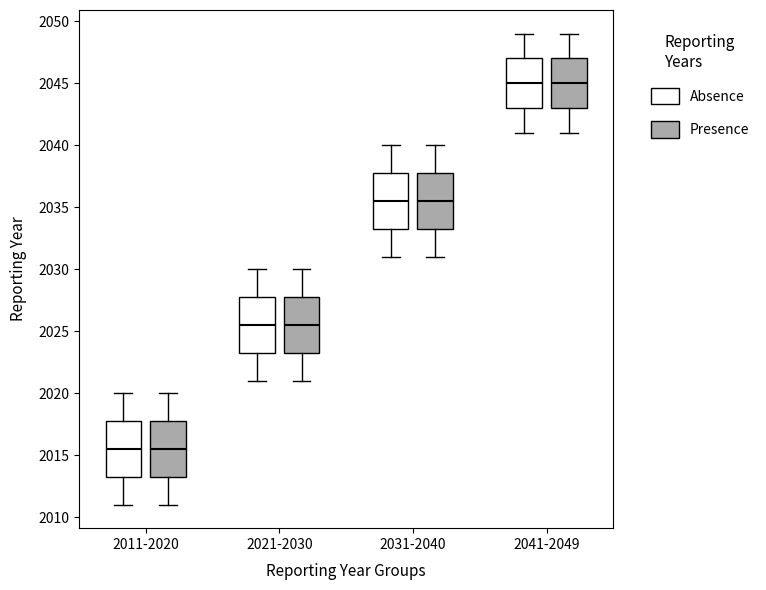

Where does the median line of the box for 2041-2049 (Absence) sit on the y-axis? The values are not printed on the chart, so give them approximately, as read against the axis.

2045.0